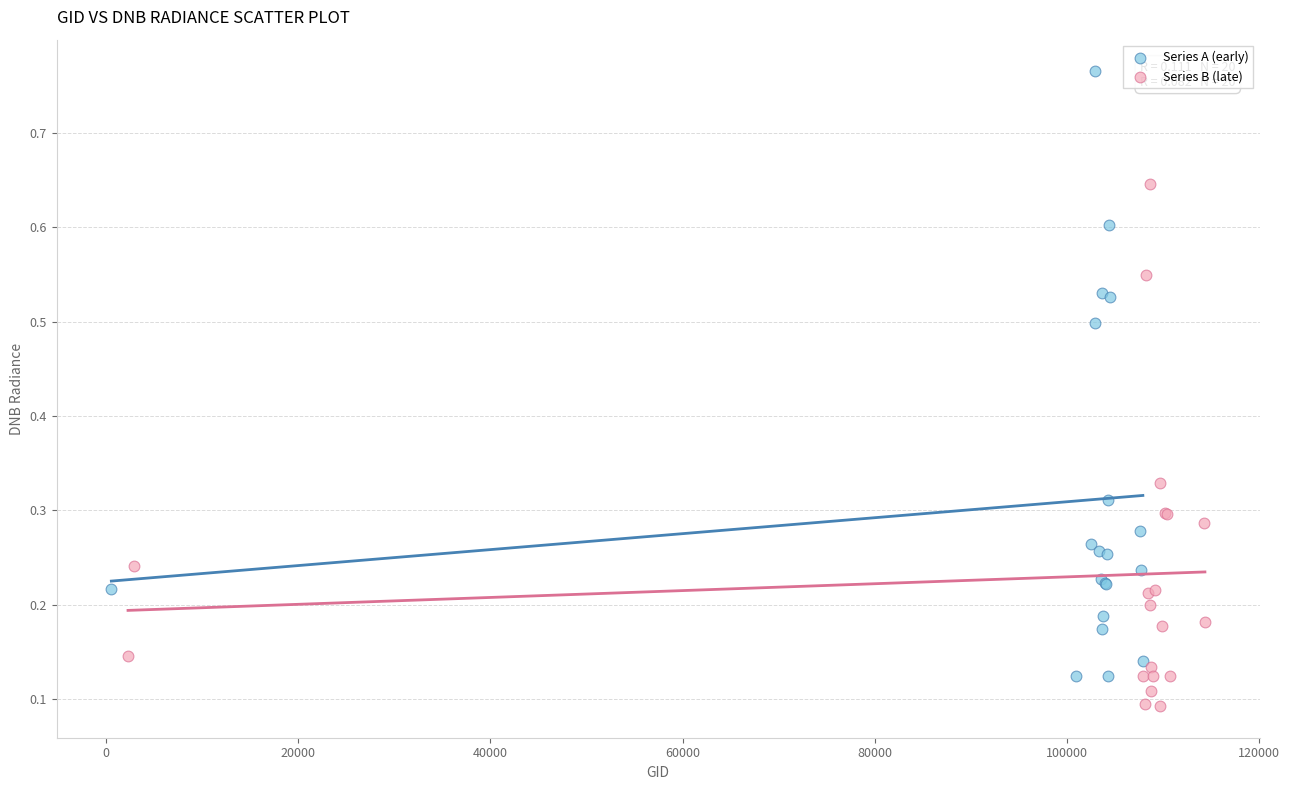

Which series has the largest Y range (max minus min)?

Series A (early)